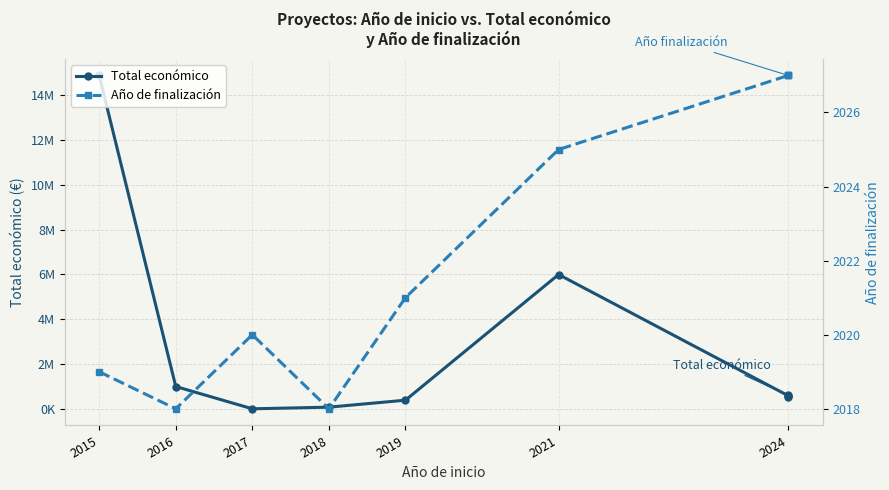

Where is Año de finalización nearest to the value 2022?

2019